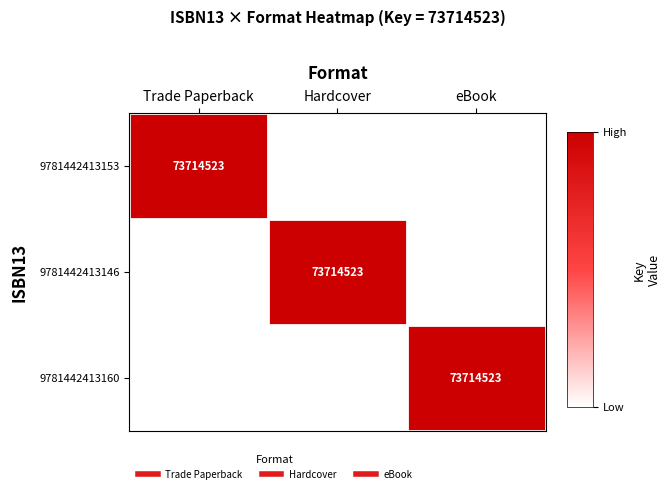

What is the average value of the 9781442413160 series?

24571508